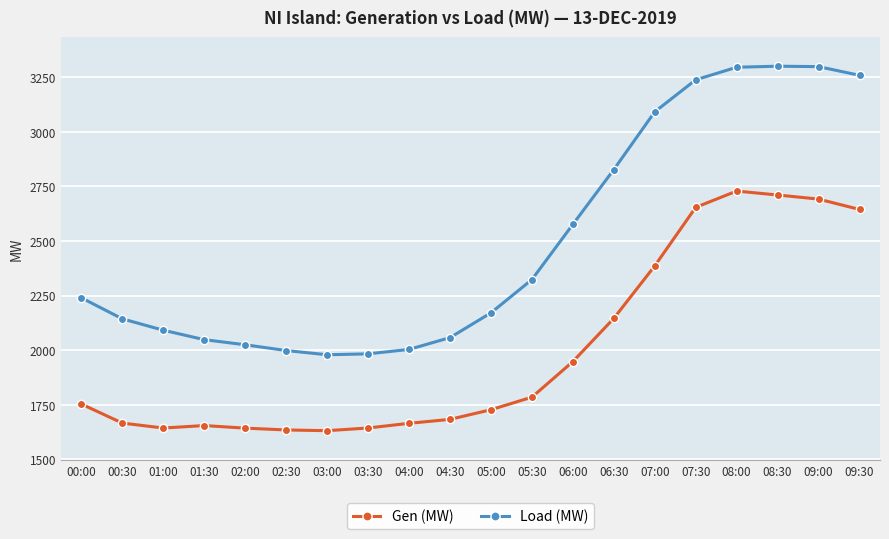

Is it true that Gen (MW) equals 2710.8 at 08:30?

True